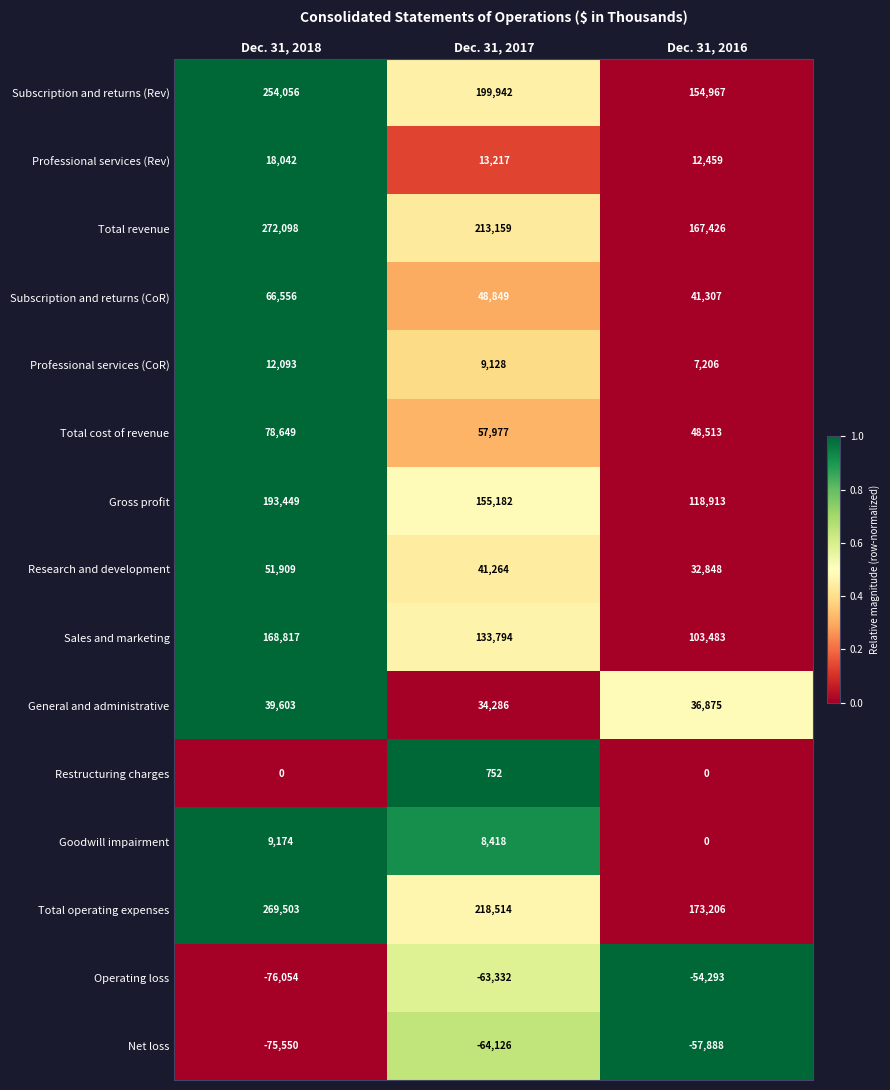

Is it true that Restructuring charges equals 482 at Dec. 31, 2016?

False